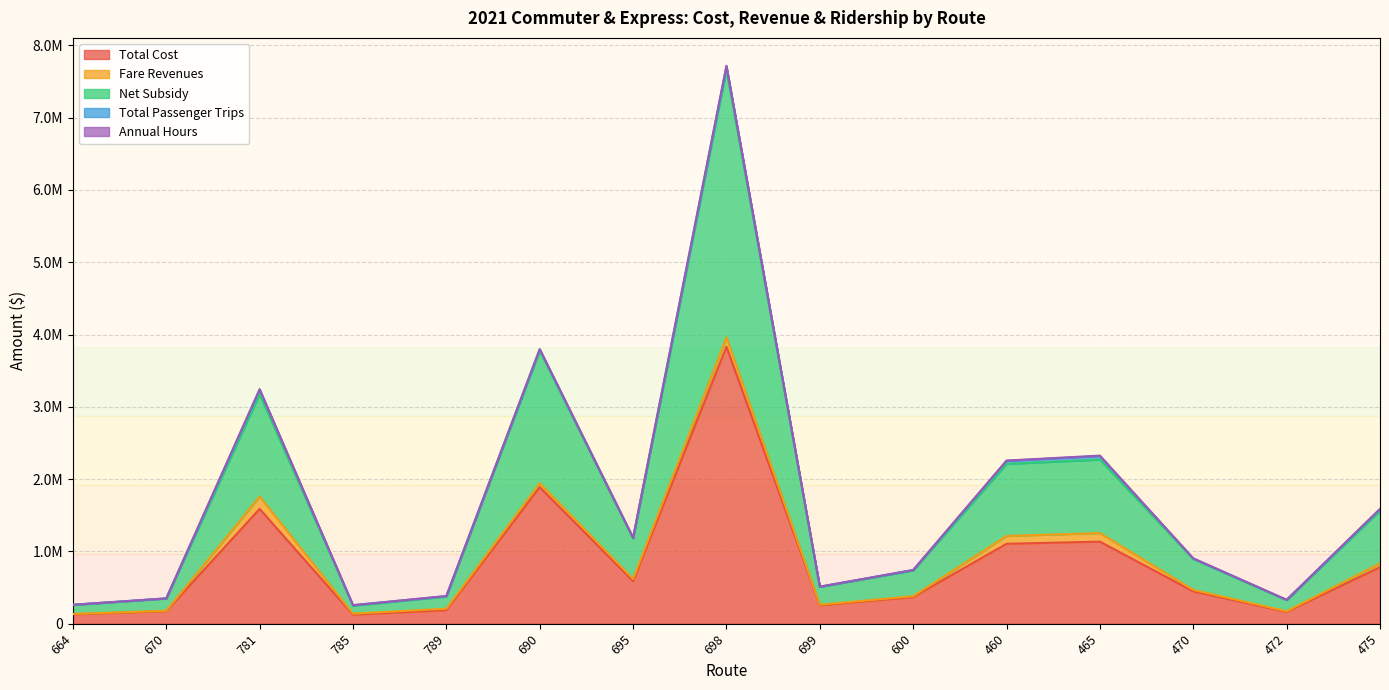

Does the chart display data point markers on the line(s)?

No